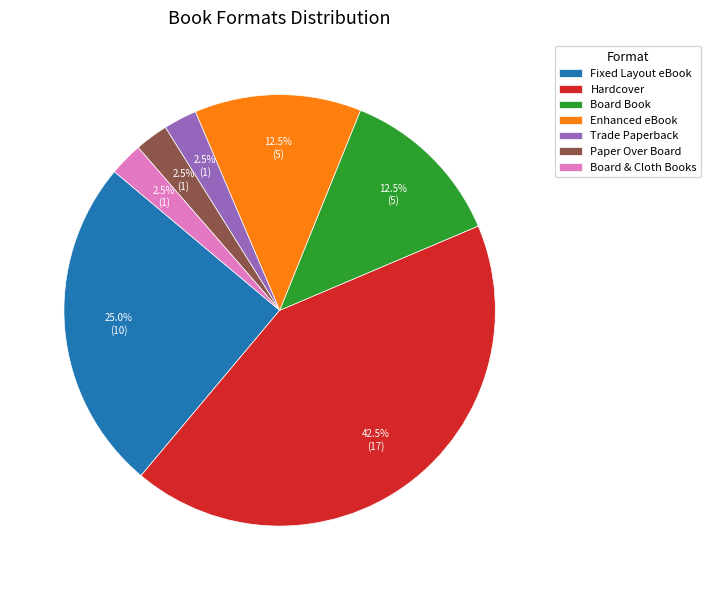

How many segments does this pie chart have?

7